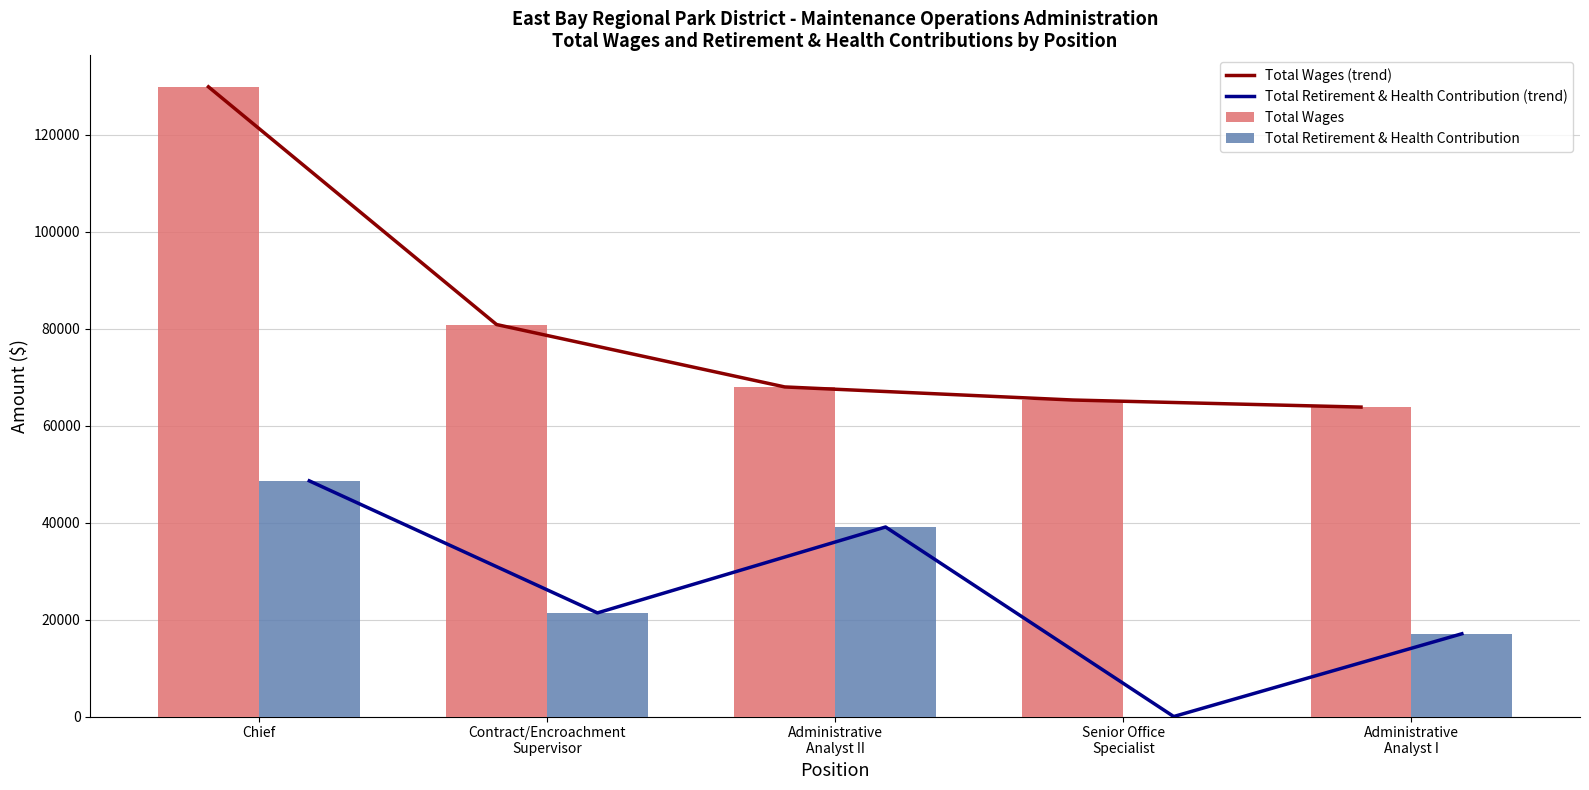

How many data points in Total Retirement & Health Contribution are above 21374?

2